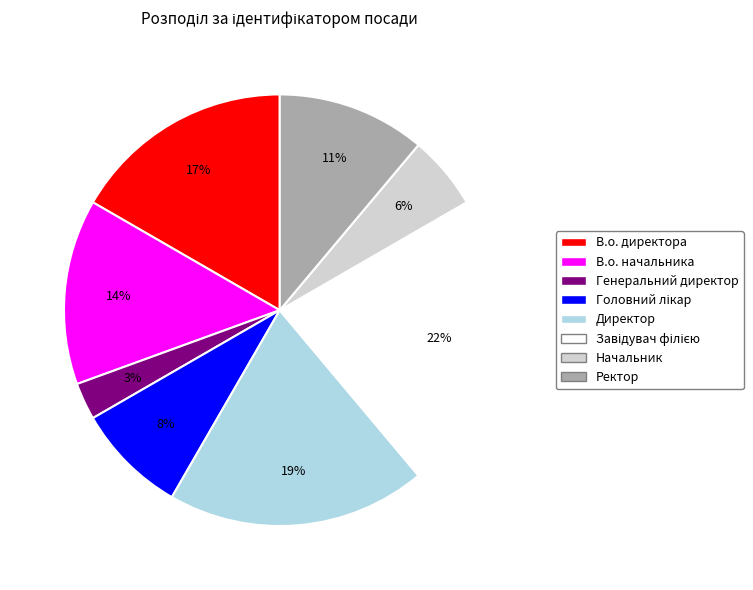

The В.о. начальника slice represents 22% of the pie. True or false?

False